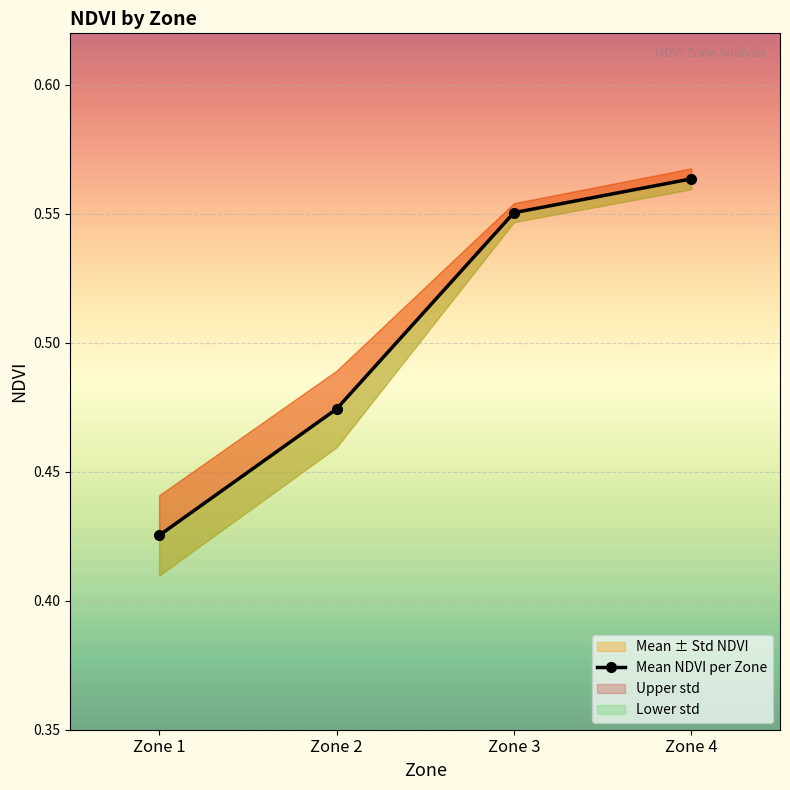

What is the difference between the second highest and second lowest values?

0.1